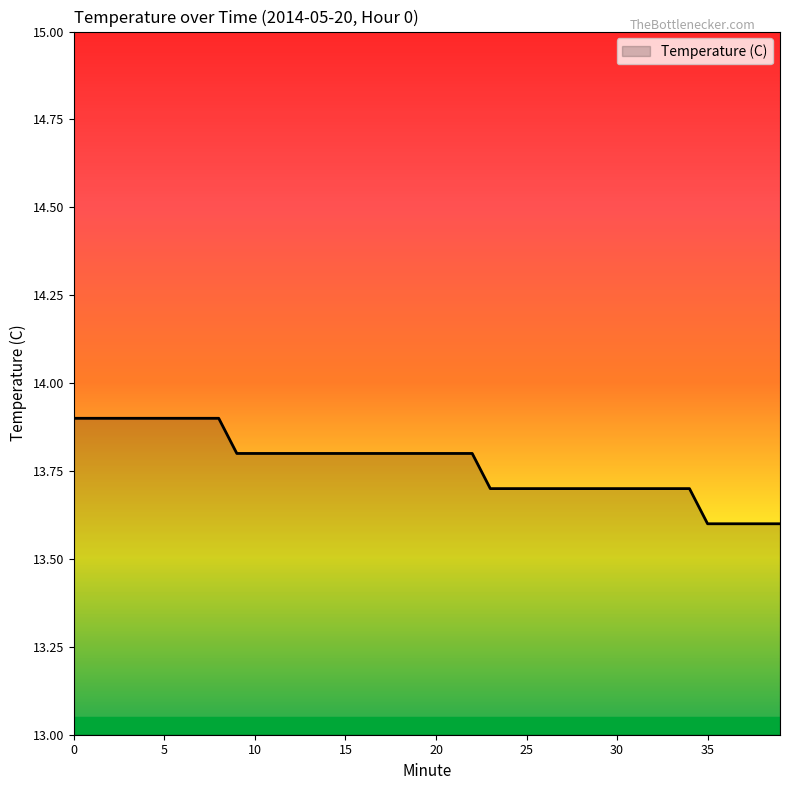

What is the difference between the maximum and minimum values?

0.3